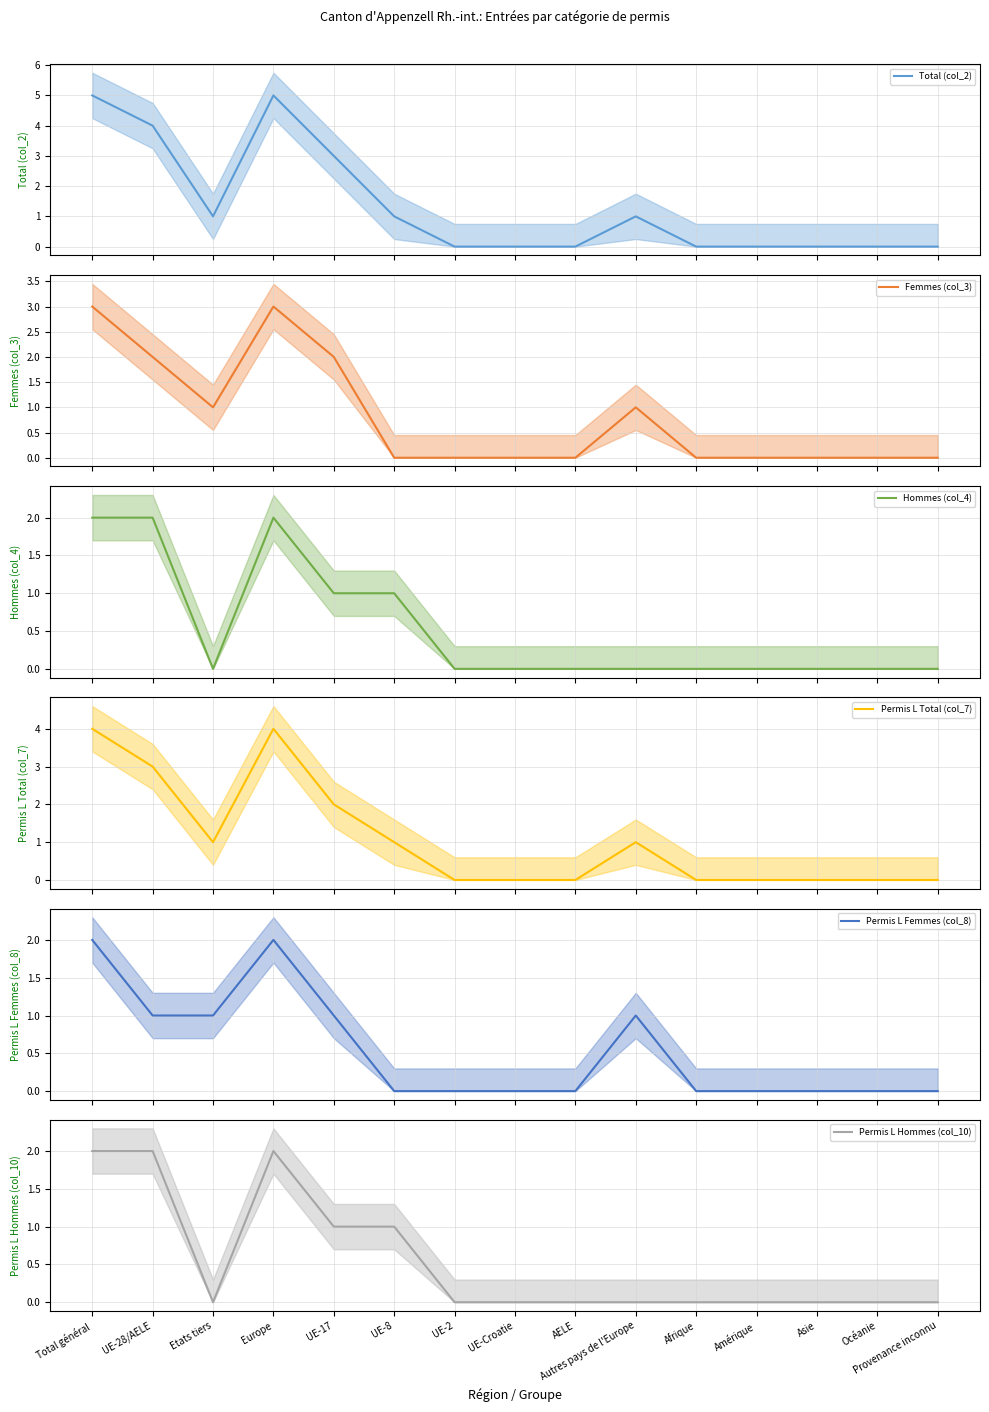

The value of Permis L Hommes (col_10) at Autres pays de l'Europe is -1. True or false?

False